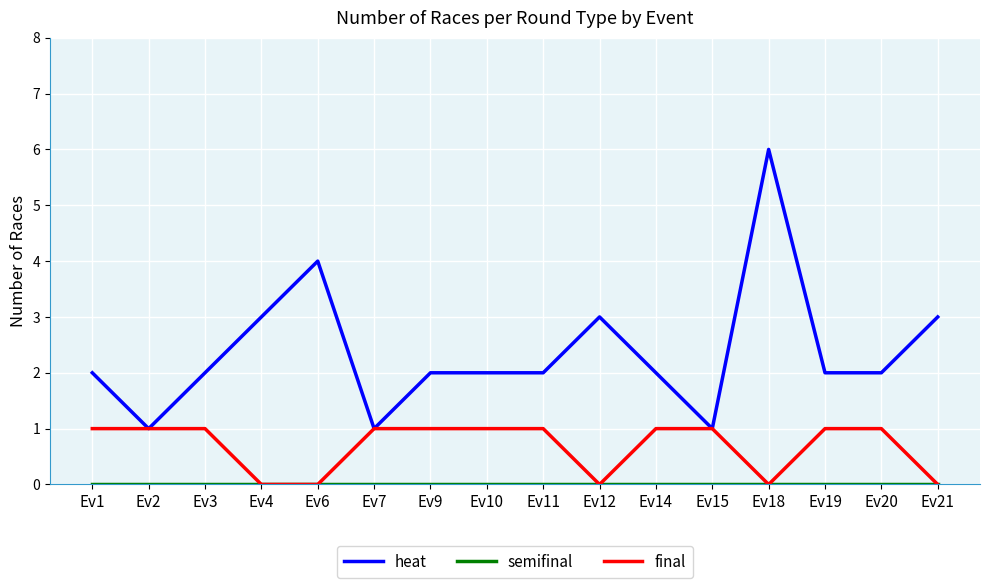

Which series has the largest range (max minus min)?

heat